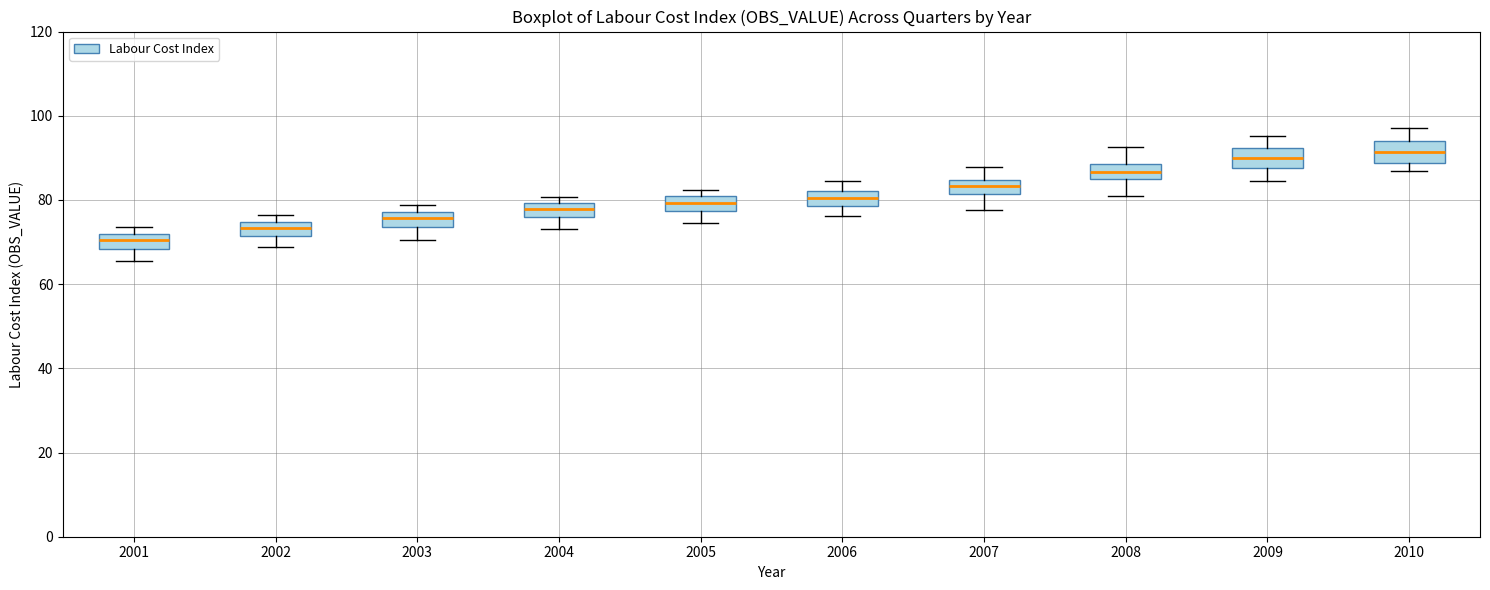

Reading left to right, transcribe this box plot: for each box, give where its median line is, the range the box spans, and where its two whiskers end, as read against the y-axis. The values are not printed on the chart, so give them approximately, as read against the axis.

2001: median 70, box 68 to 72, whiskers 66 to 74
2002: median 74 (inside the box), box 72 to 74, whiskers 68 to 76
2003: median 76, box 74 to 78, whiskers 70 to 78 (just above the box's upper edge)
2004: median 78, box 76 to 80, whiskers 74 to 80 (just above the box's upper edge)
2005: median 80 (inside the box), box 78 to 80, whiskers 74 to 82
2006: median 80, box 78 to 82, whiskers 76 to 84
2007: median 84 (inside the box), box 82 to 84, whiskers 78 to 88
2008: median 86, box 84 to 88, whiskers 82 to 92
2009: median 90, box 88 to 92, whiskers 84 to 96
2010: median 92, box 88 to 94, whiskers 86 to 98